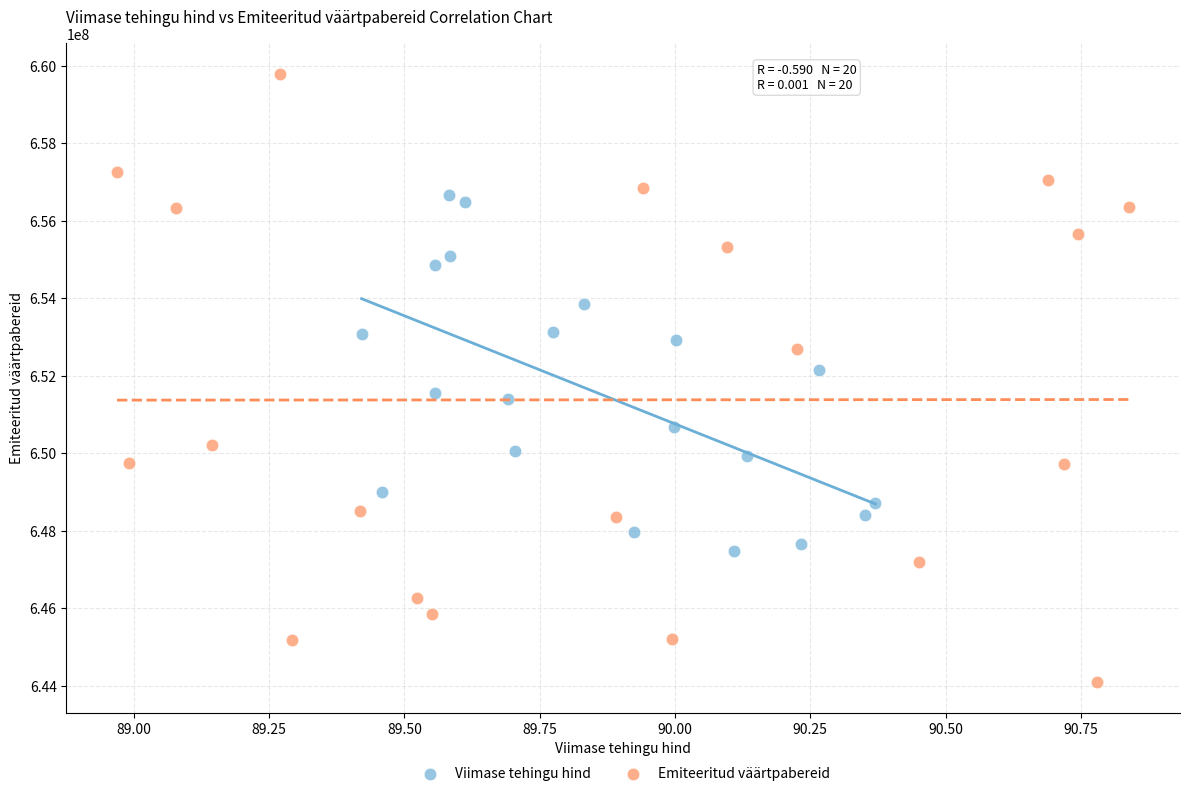

What are all the series names shown in the legend?

Viimase tehingu hind, Emiteeritud väärtpabereid